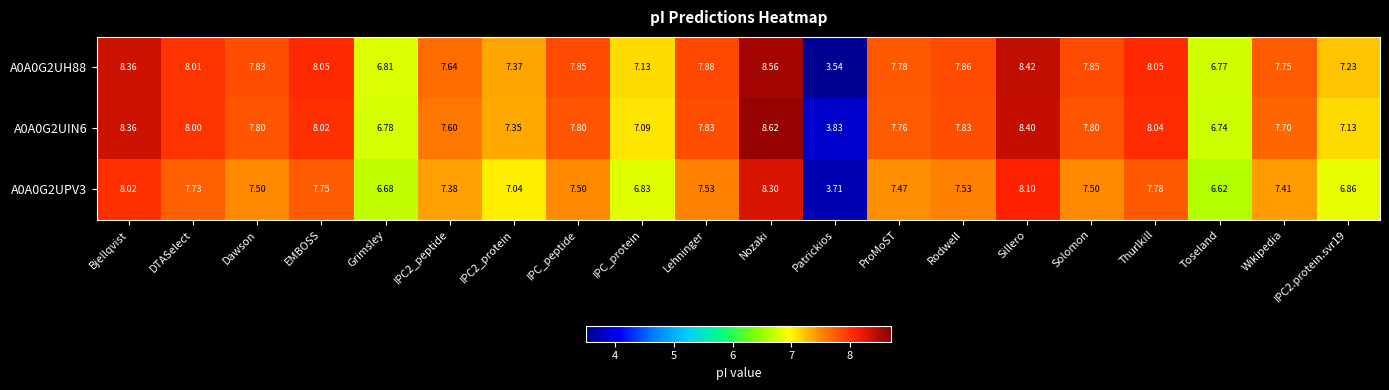

At which category does the chart reach its peak across all series?

Nozaki